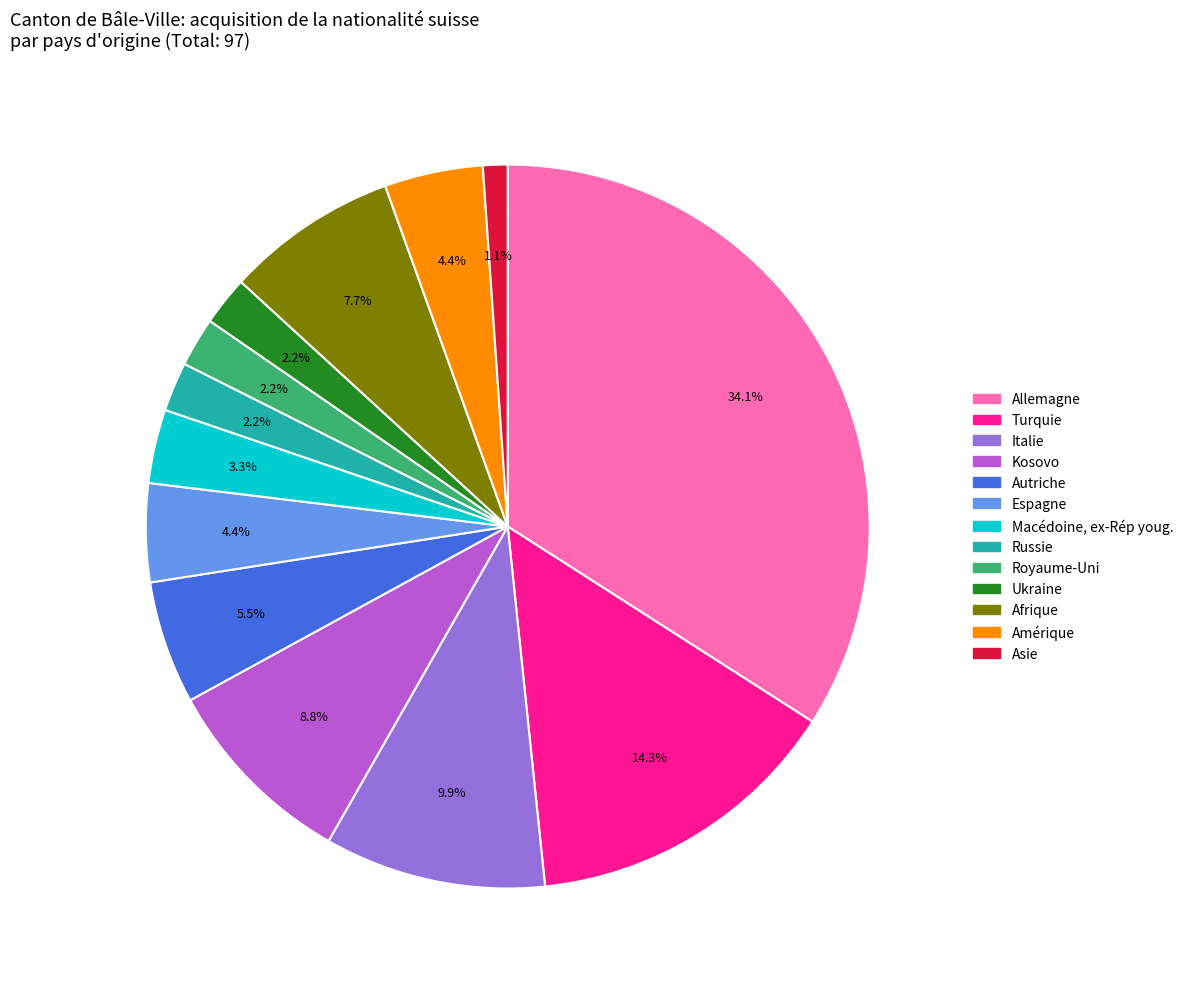

How many slices are in this pie chart?

13